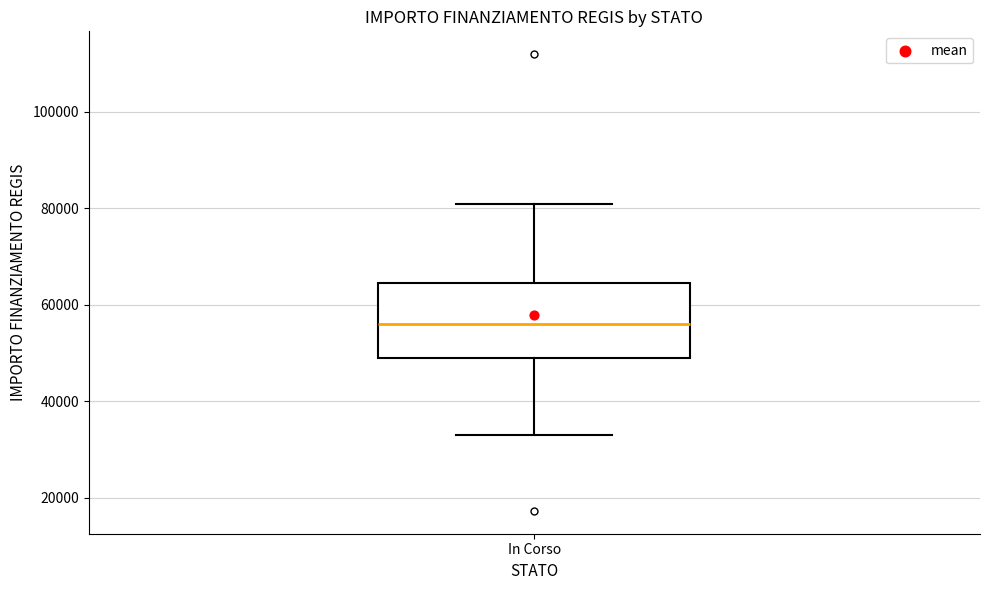

Read this box plot against the y-axis: the position of the median line, the range covered by the box, and the ends of both whiskers. The values are not printed on the chart, so give them approximately, as read against the axis.

median 56000, box 50000 to 64000, whiskers 32000 to 80000